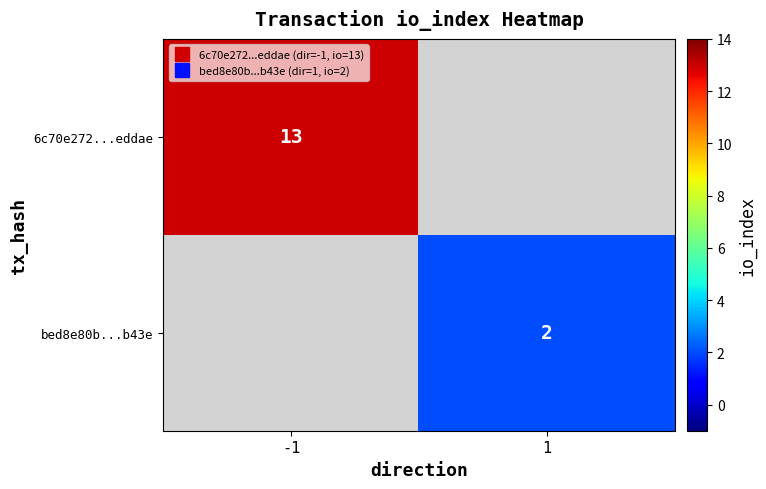

At which category does the chart reach its peak across all series?

-1